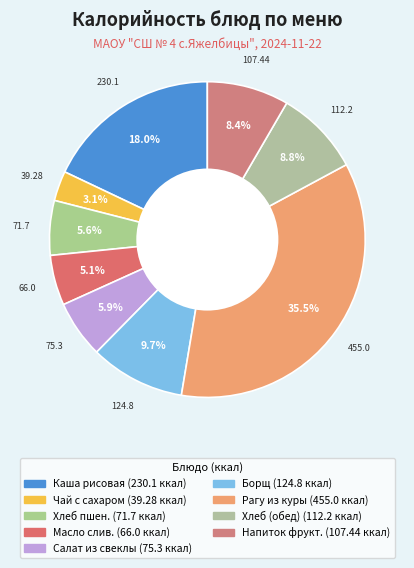

How many slices are in this pie chart?

9